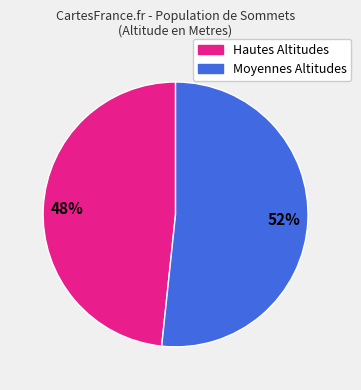

What percentage is the Moyennes Altitudes slice, to the nearest percent?

52%